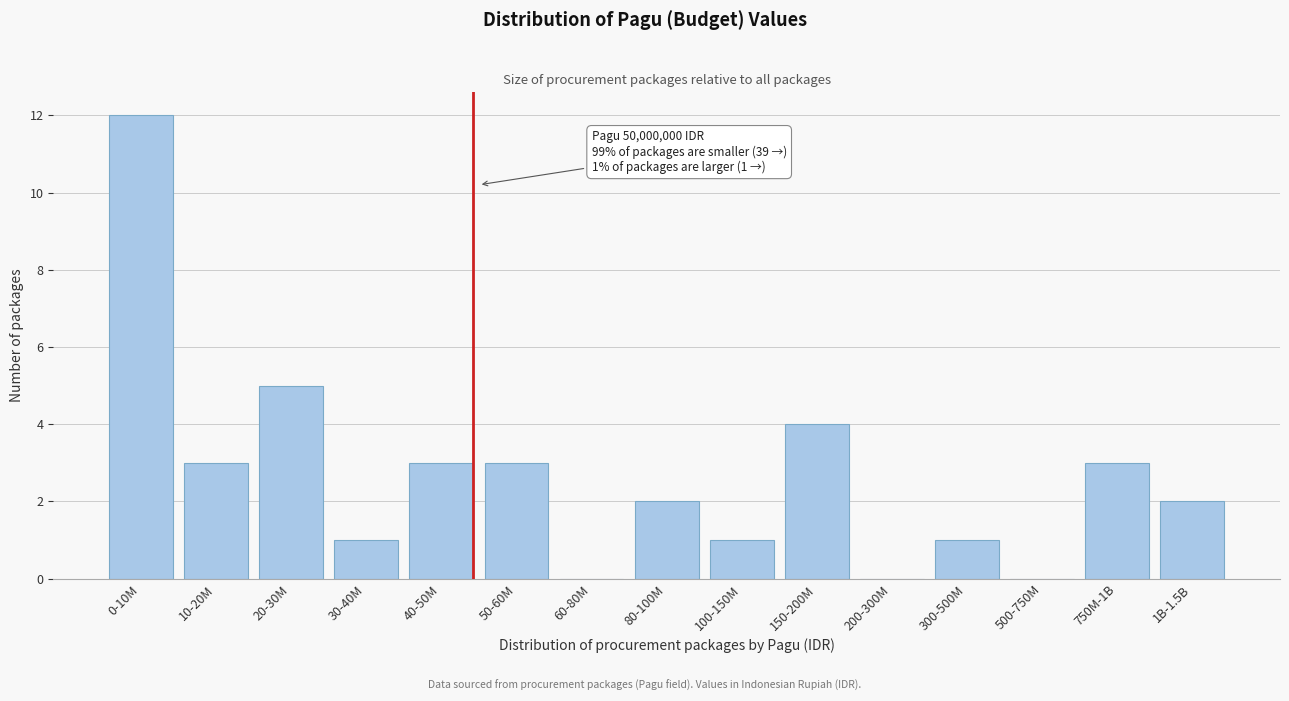

Reading right to left, list all the values displayed in this chart.

1B-1.5B=2	750M-1B=3	500-750M=0	300-500M=1	200-300M=0	150-200M=4	100-150M=1	80-100M=2	60-80M=0	50-60M=3	40-50M=3	30-40M=1	20-30M=5	10-20M=3	0-10M=12